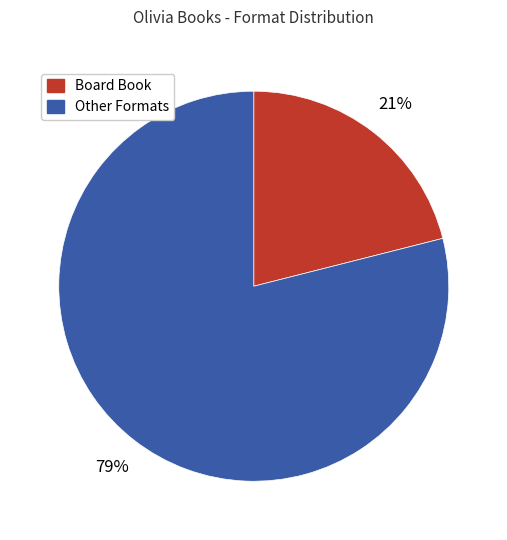

Is there a majority slice in this chart?

Yes